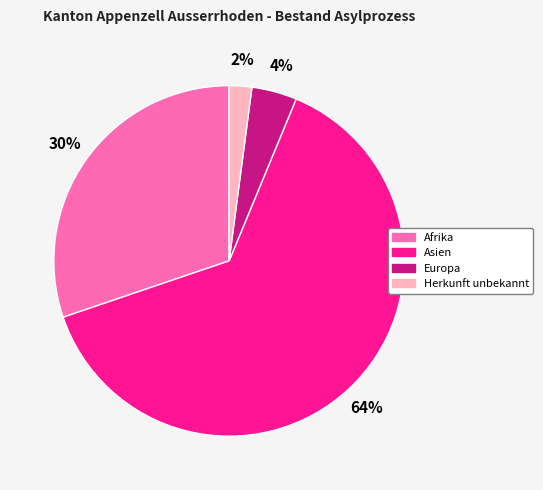

To the nearest percent, what is the average slice percentage?

25%